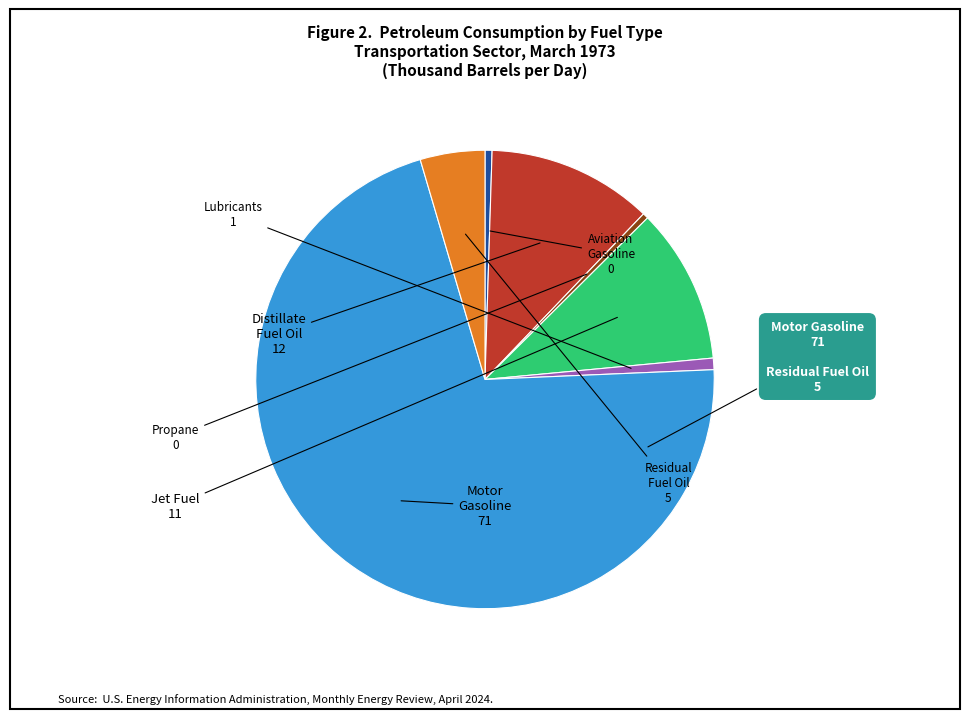

Is there any slice that represents more than half of the pie?

Yes